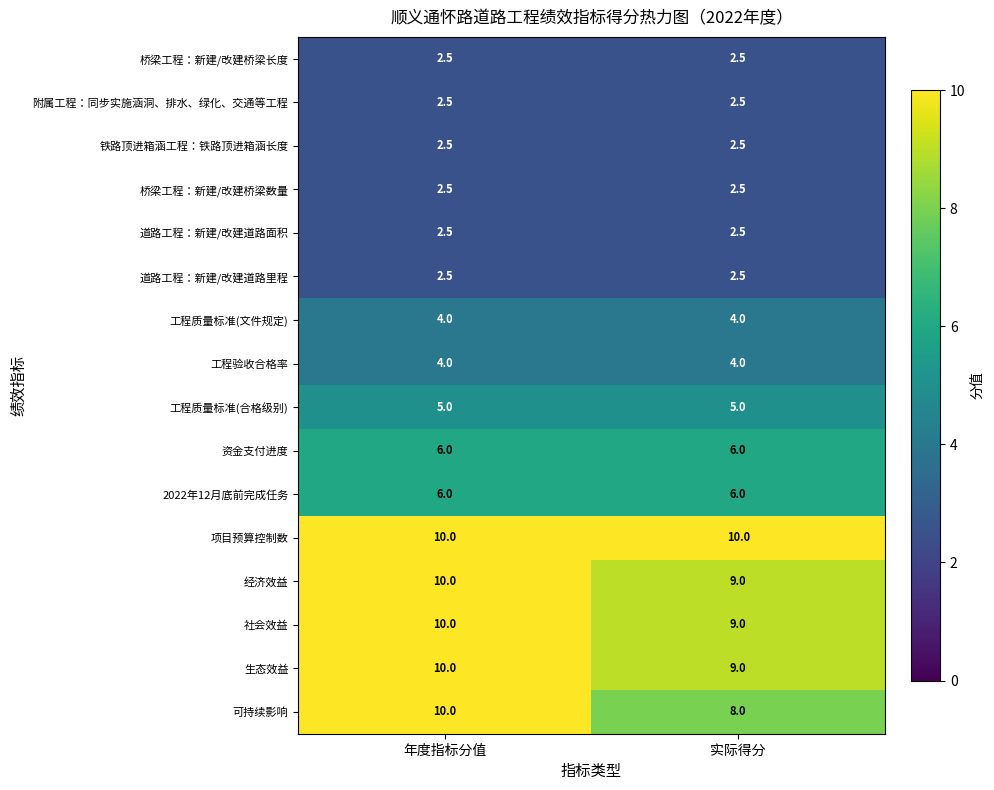

At which category is the sum across all series the highest?

年度指标分值